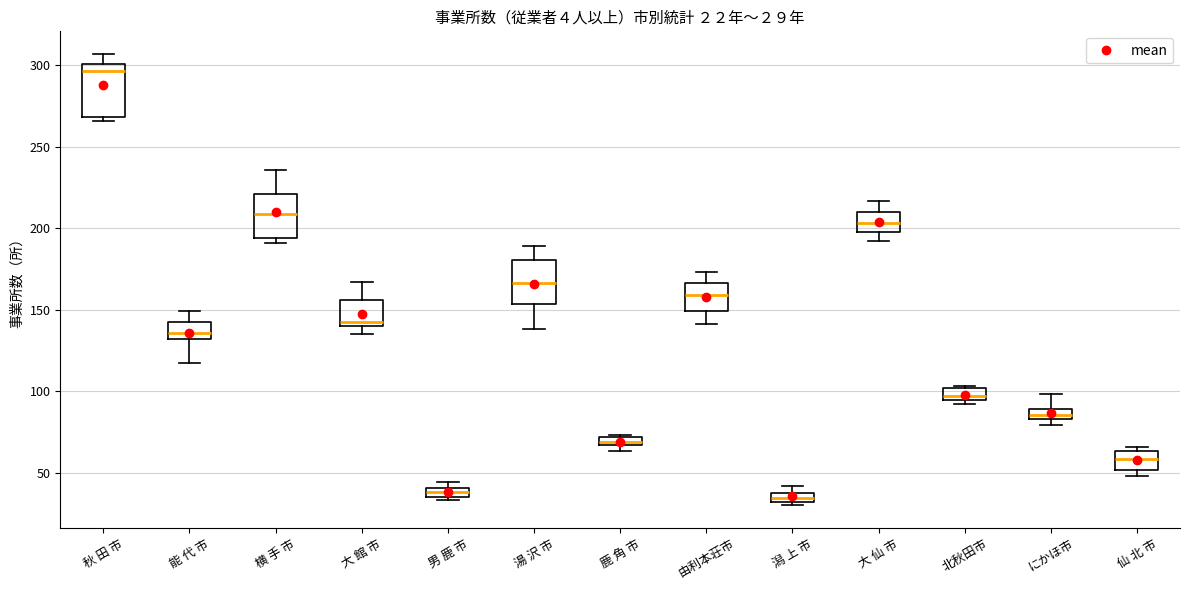

Which box has the highest median line?

秋 田 市